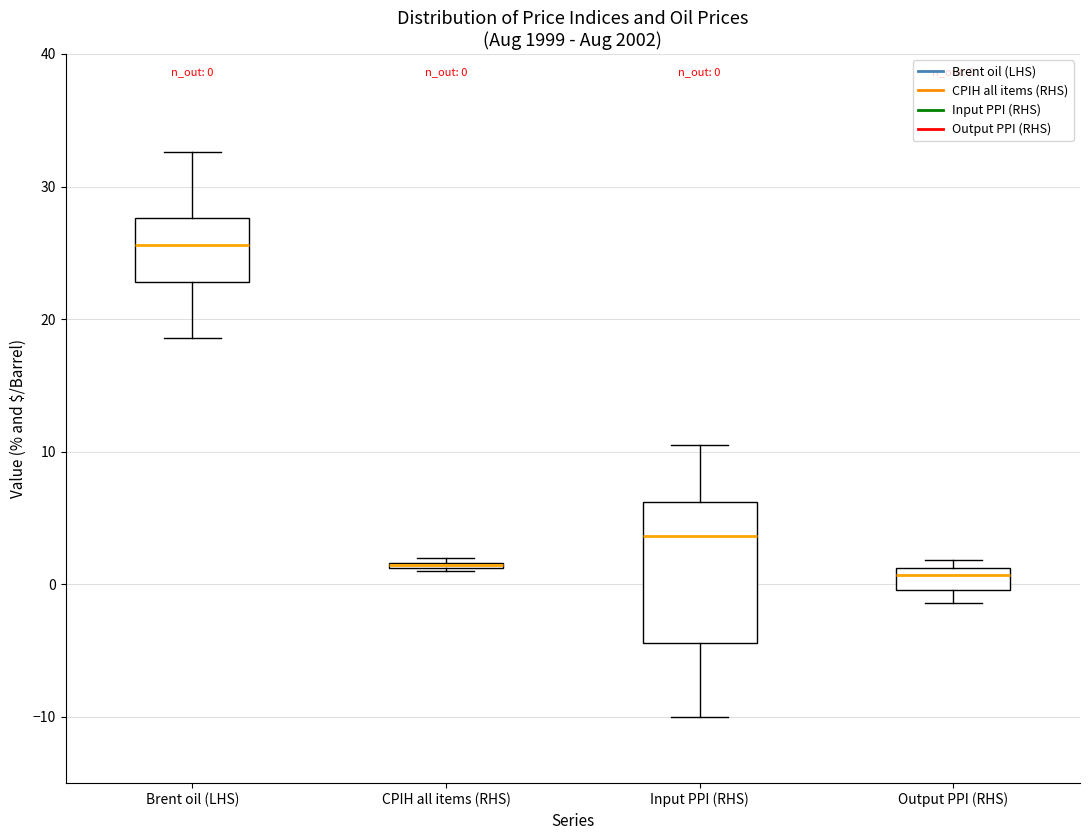

Which box is the tallest, from its lower edge to its upper edge?

Input PPI (RHS)